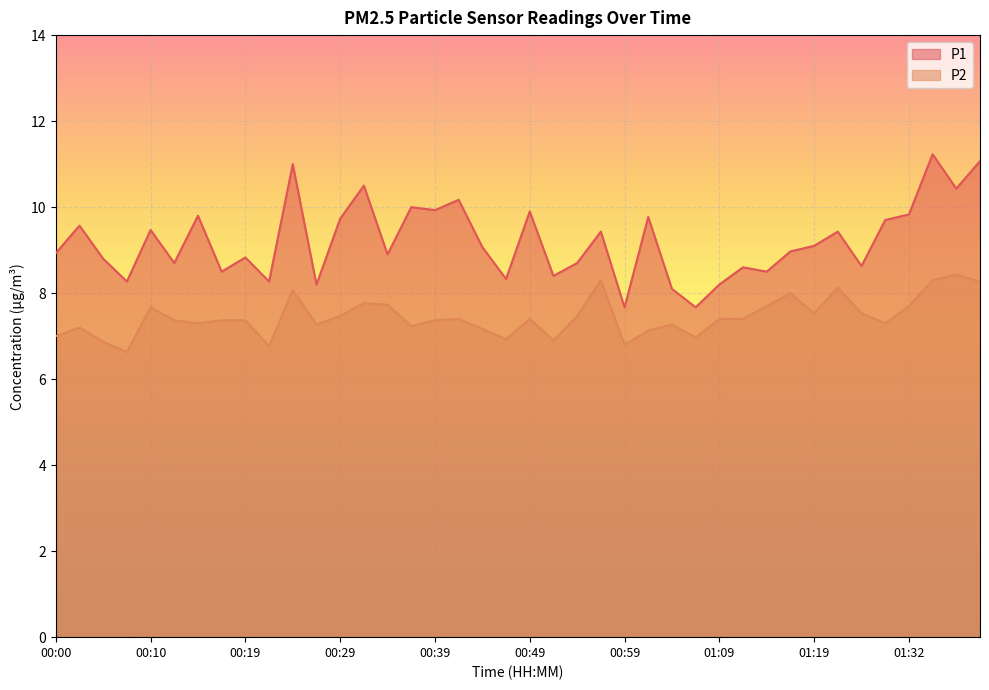

Which has a higher value, 01:27 or 00:44?

00:44